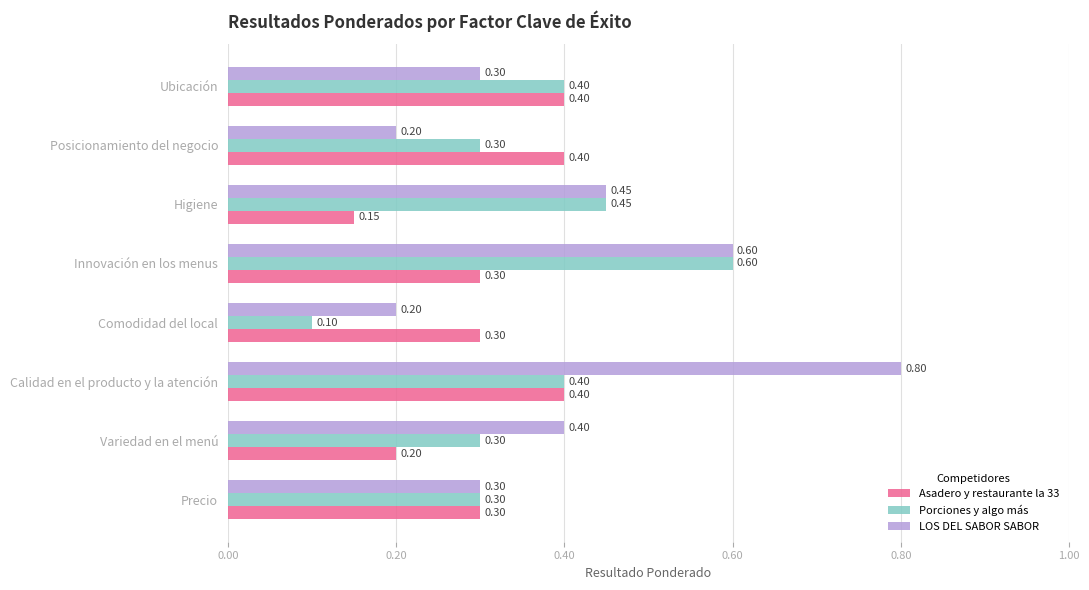

What is the difference between the highest and lowest values at Innovación en los menus?

0.3